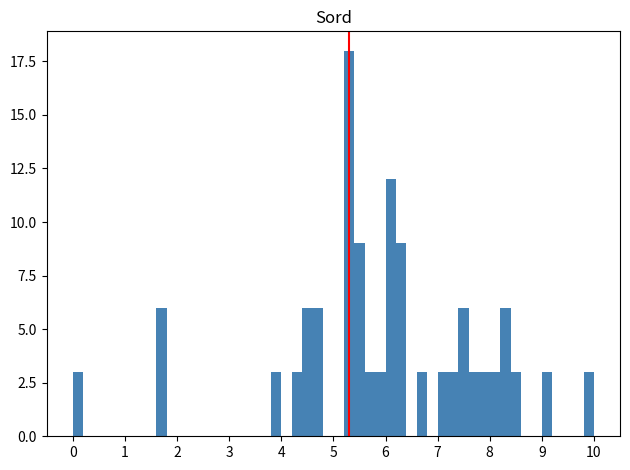

Read against the x-axis, roughly where is the centre of the tallest bar?

5.3